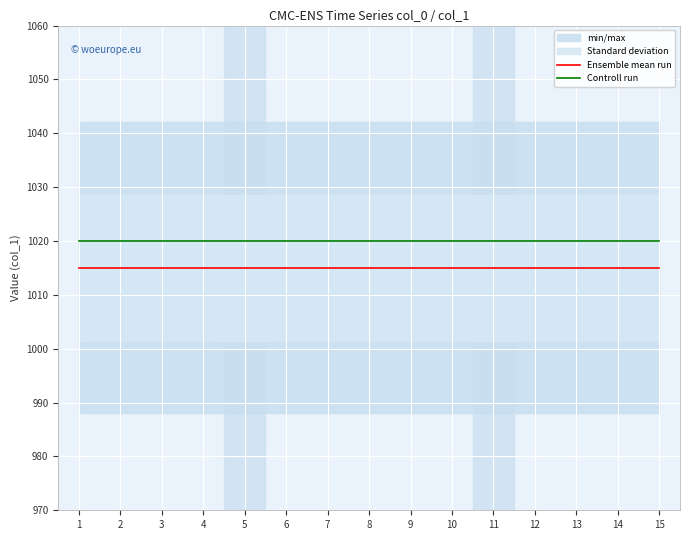

What is the sum of all Controll run values?

15300